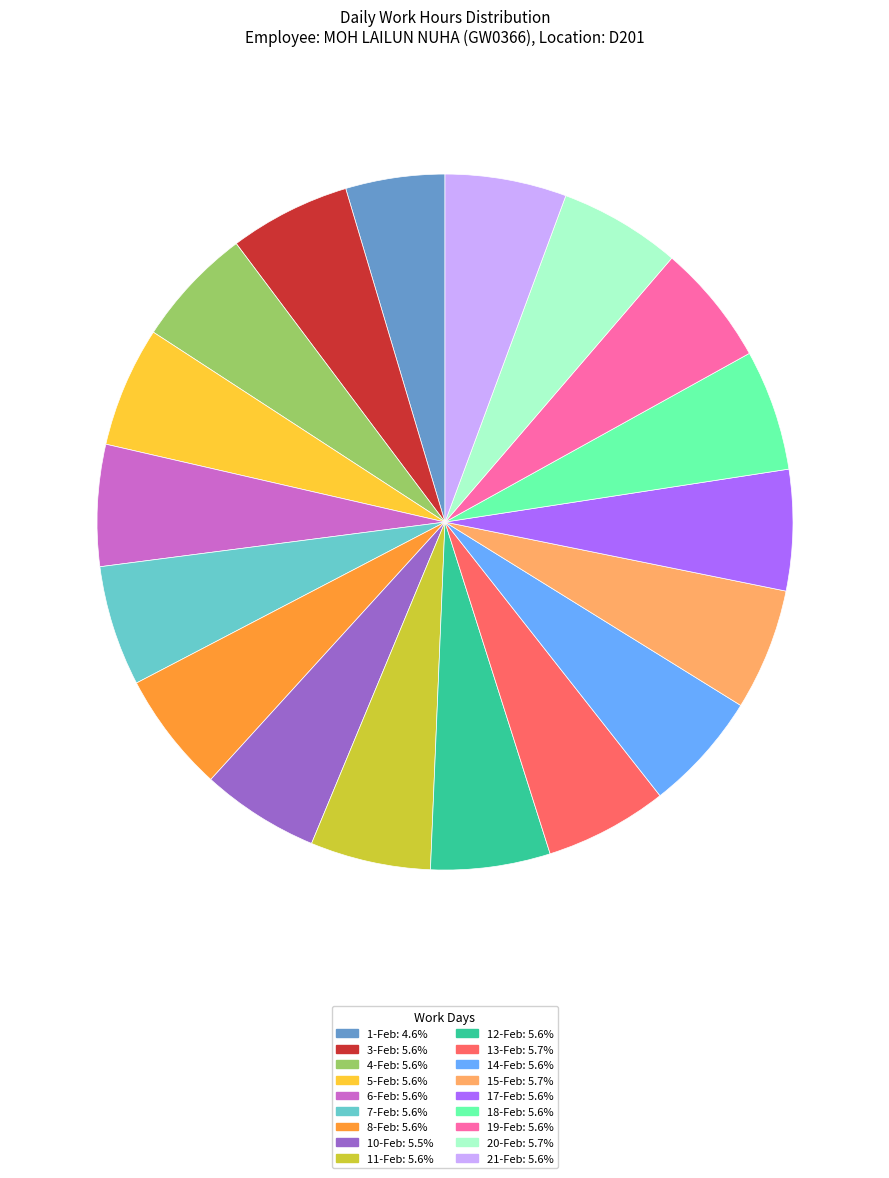

Combined, do 17-Feb and 21-Feb account for over 50%?

No